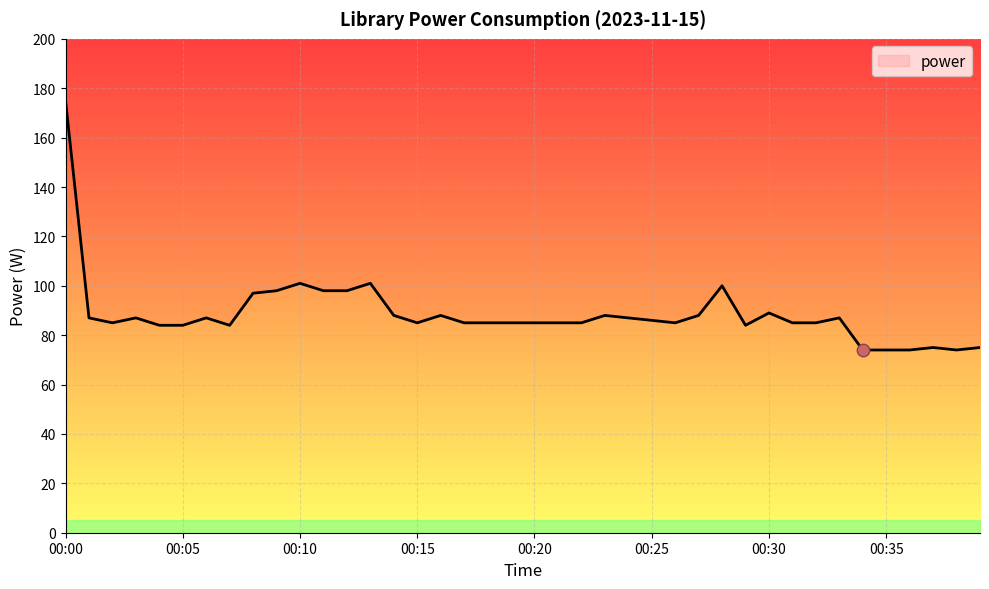

What is the ratio of the value at 00:13 to the value at 00:37?

1.3